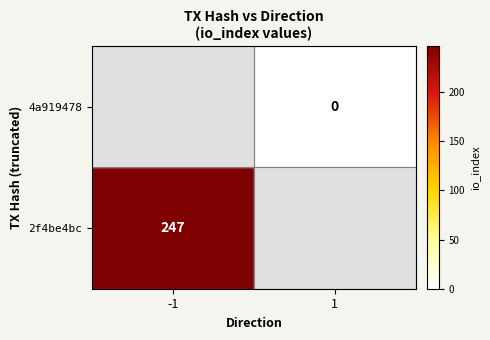

True or false: 2f4be4bc has a value of 247 at -1.

True